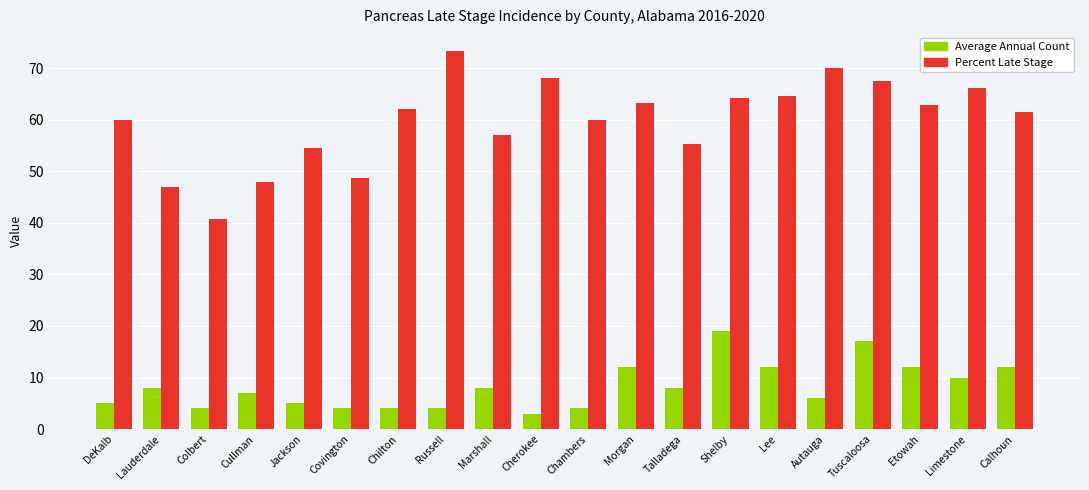

How many values in the Percent Late Stage series exceed 62?

10